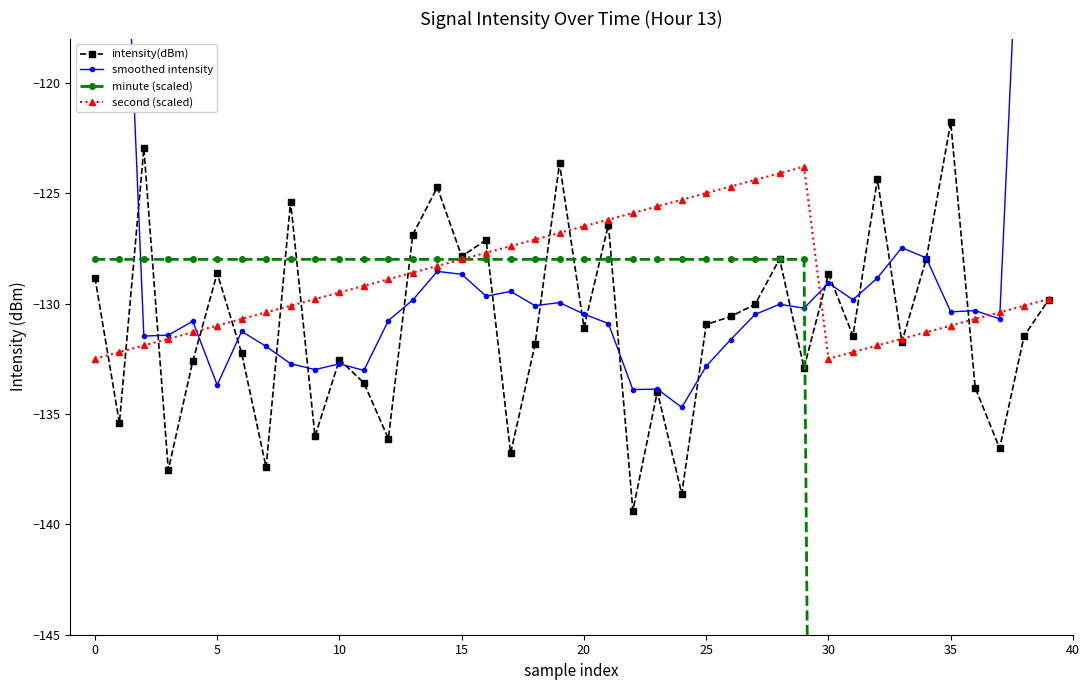

Which series has the largest total across all categories?

smoothed intensity